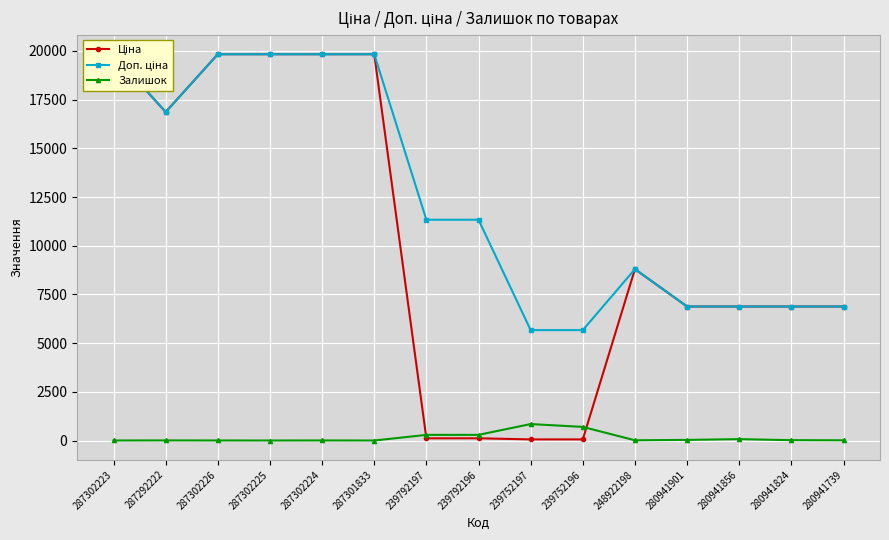

What are all the series names shown in the legend?

Ціна, Доп. ціна, Залишок